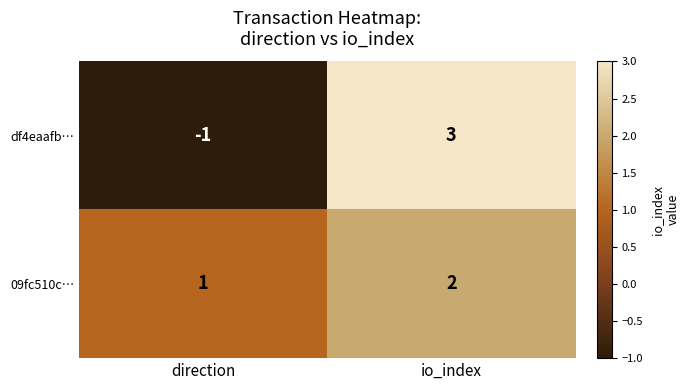

At which category is the sum across all series the highest?

io_index